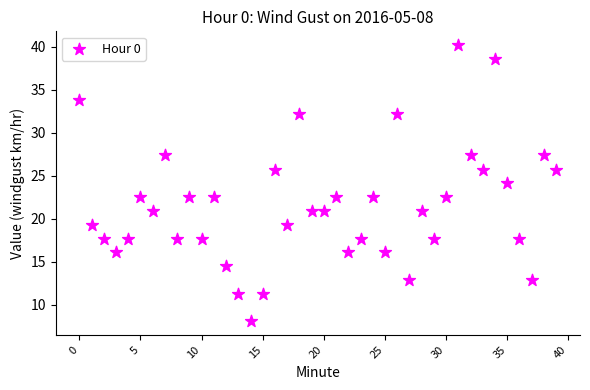

Count the number of points in this scatter plot.

40